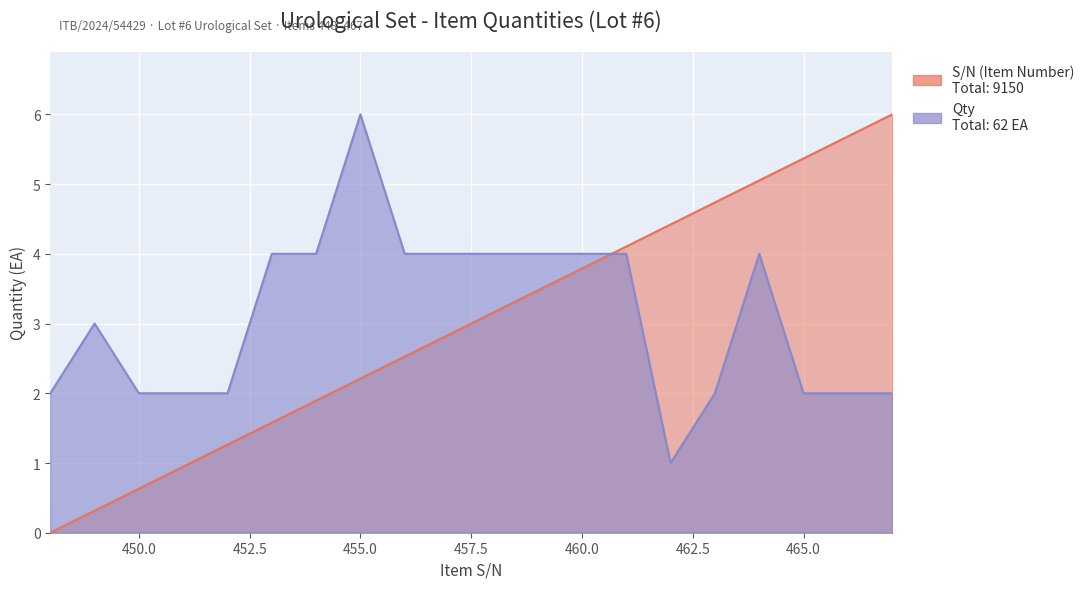

Reading left to right, transcribe all the data shown in this chart.

S/N (Item Number): 448=0.0	449=0.3	450=0.6	451=0.9	452=1.3	453=1.6	454=1.9	455=2.2	456=2.5	457=2.8	458=3.2	459=3.5	460=3.8	461=4.1	462=4.4	463=4.7	464=5.1	465=5.4	466=5.7	467=6.0
Qty: 448=2.0	449=3.0	450=2.0	451=2.0	452=2.0	453=4.0	454=4.0	455=6.0	456=4.0	457=4.0	458=4.0	459=4.0	460=4.0	461=4.0	462=1.0	463=2.0	464=4.0	465=2.0	466=2.0	467=2.0